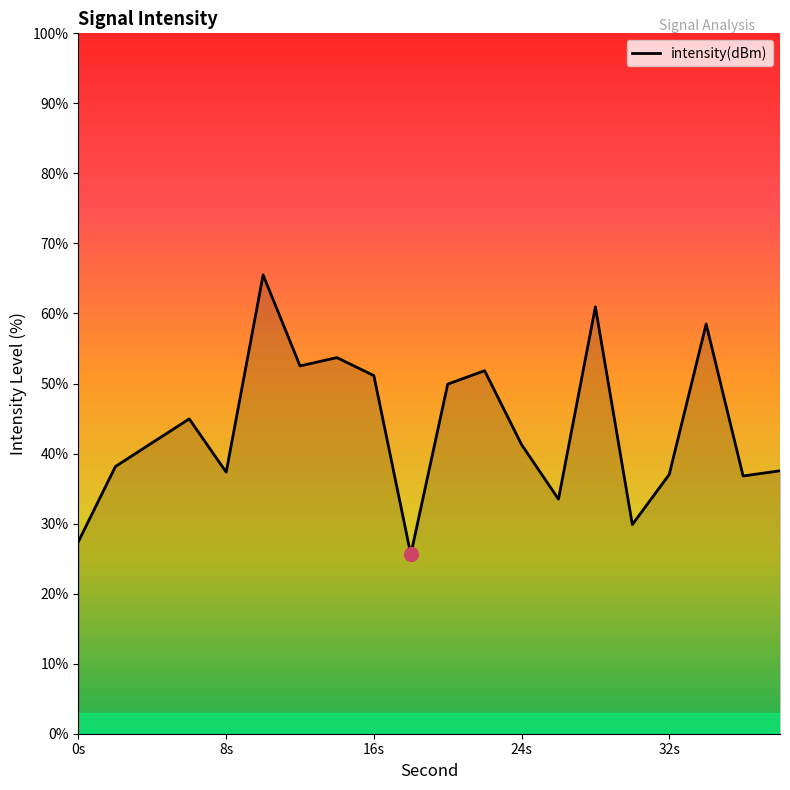

What is the smallest value displayed?

25.6